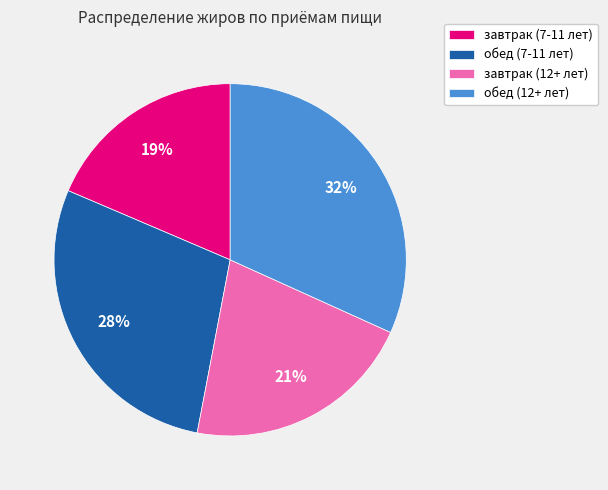

The завтрак (12+ лет) slice represents 21% of the pie. True or false?

True